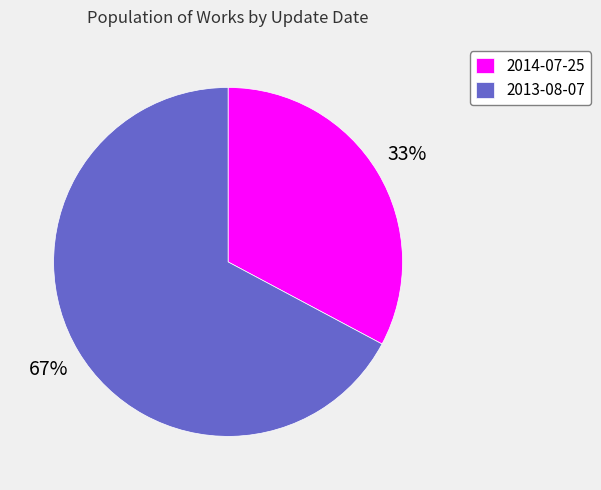

Approximately how many times larger is the value at 2014-07-25 compared to 2013-08-07?

0.5